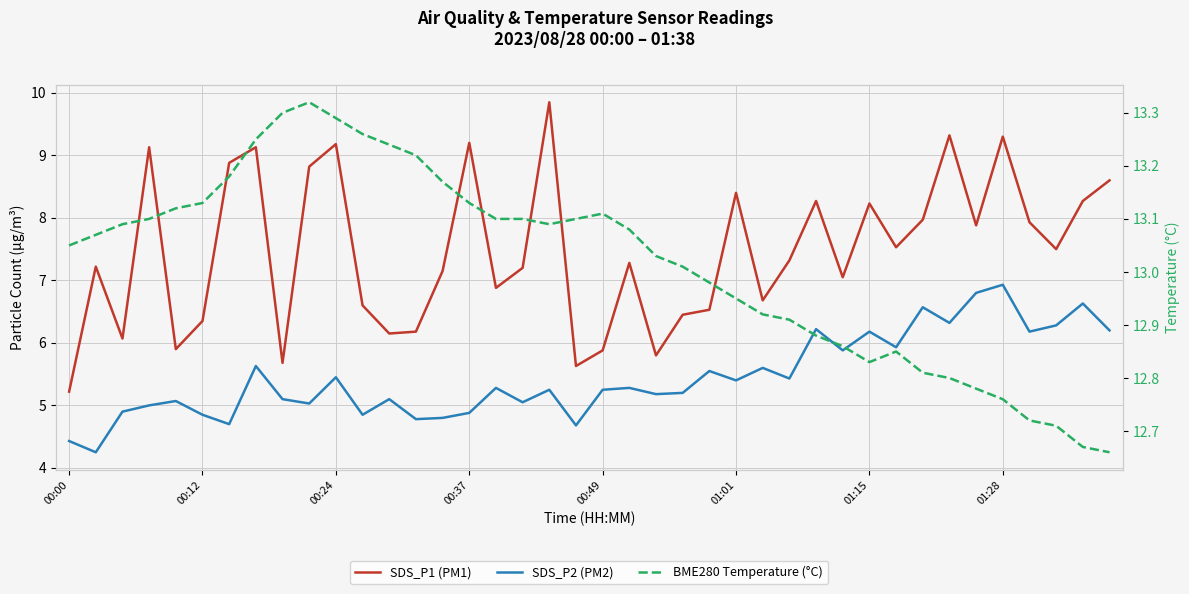

True or false: SDS_P2 (PM2) and SDS_P1 (PM1) cross at least once.

False